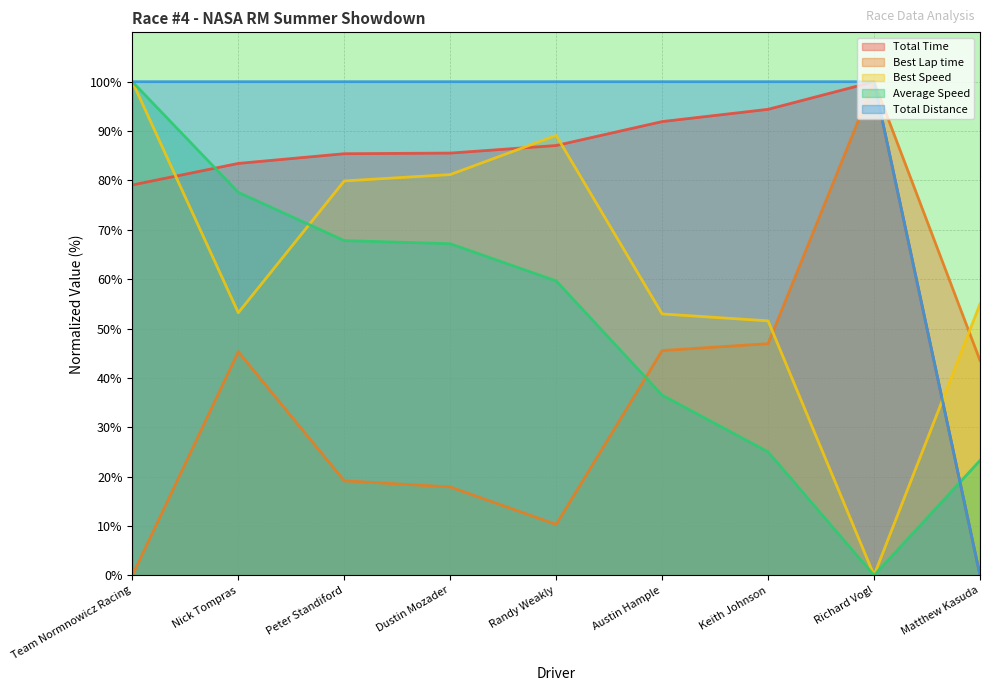

List the series in order of their overall mean, lowest first.

Best Lap time, Average Speed, Best Speed, Total Time, Total Distance